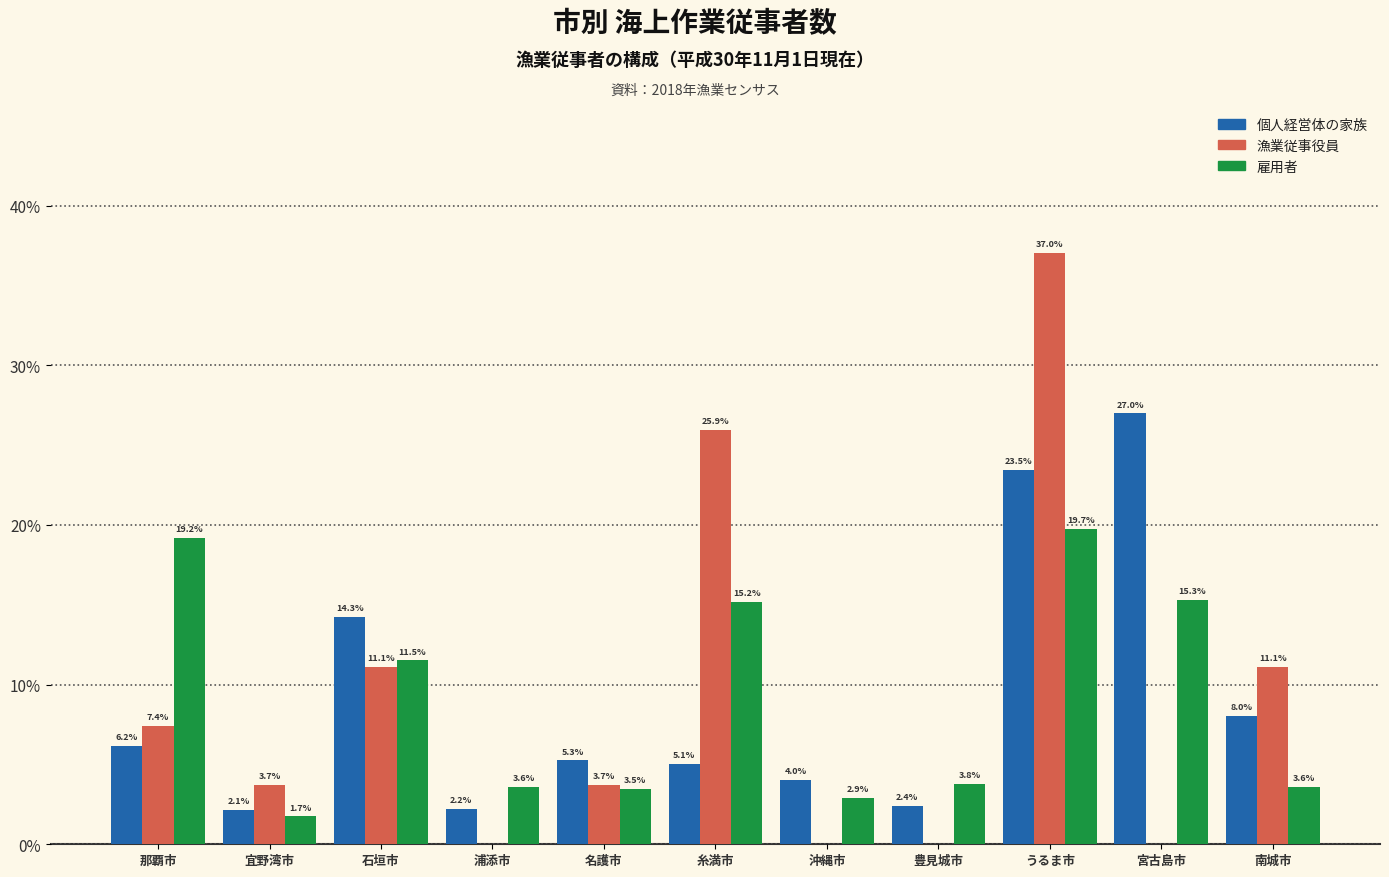

Reading left to right, extract all data points from this chart.

個人経営体の家族: 那覇市=6.2	宜野湾市=2.1	石垣市=14.3	浦添市=2.2	名護市=5.3	糸満市=5.1	沖縄市=4.0	豊見城市=2.4	うるま市=23.5	宮古島市=27.0	南城市=8.0
漁業従事役員: 那覇市=7.4	宜野湾市=3.7	石垣市=11.1	浦添市=0.0	名護市=3.7	糸満市=25.9	沖縄市=0.0	豊見城市=0.0	うるま市=37.0	宮古島市=0.0	南城市=11.1
雇用者: 那覇市=19.2	宜野湾市=1.7	石垣市=11.5	浦添市=3.6	名護市=3.5	糸満市=15.2	沖縄市=2.9	豊見城市=3.8	うるま市=19.7	宮古島市=15.3	南城市=3.6